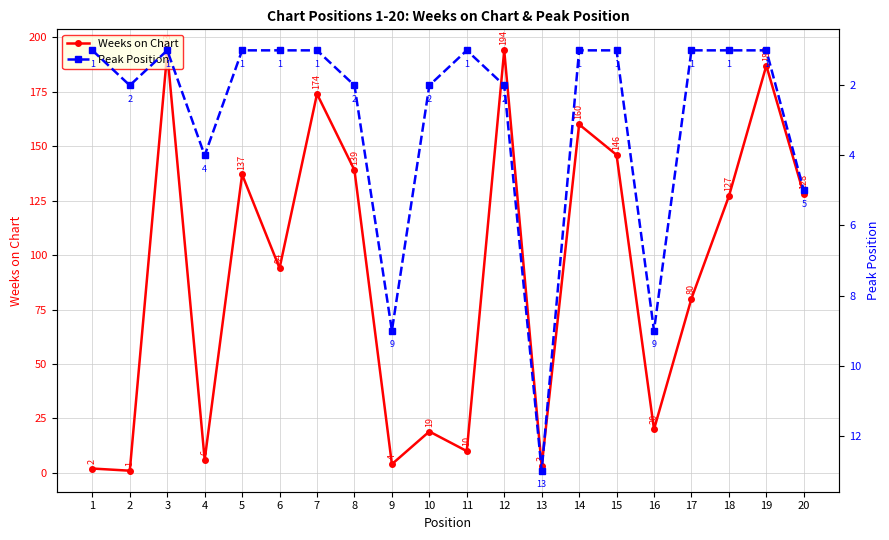

Reading left to right, list all the values displayed in this chart.

Weeks on Chart: 1=2	2=1	3=193	4=6	5=137	6=94	7=174	8=139	9=4	10=19	11=10	12=194	13=3	14=160	15=146	16=20	17=80	18=127	19=187	20=128
Peak Position: 1=1	2=2	3=1	4=4	5=1	6=1	7=1	8=2	9=9	10=2	11=1	12=2	13=13	14=1	15=1	16=9	17=1	18=1	19=1	20=5